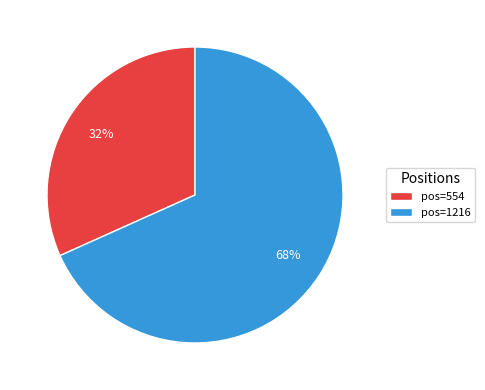

Between pos=554 and pos=1216, which is larger?

pos=1216